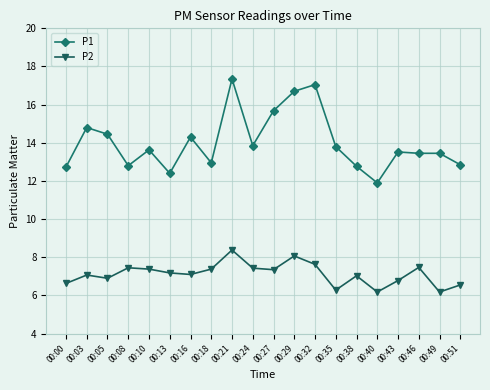

Which series has the widest spread of values?

P1